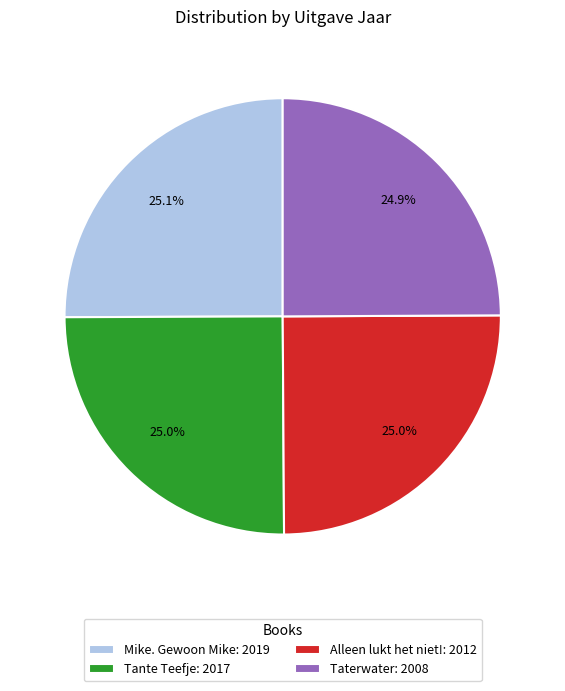

Does any single category account for the majority?

No